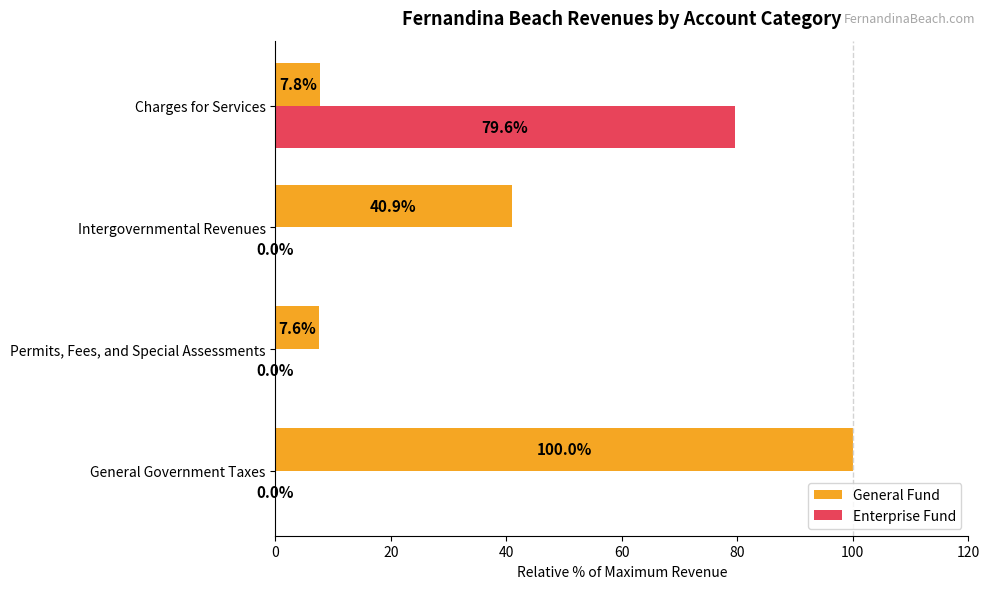

Is the value of Enterprise Fund at Intergovernmental Revenues greater than the value of General Fund at Permits, Fees, and Special Assessments?

No